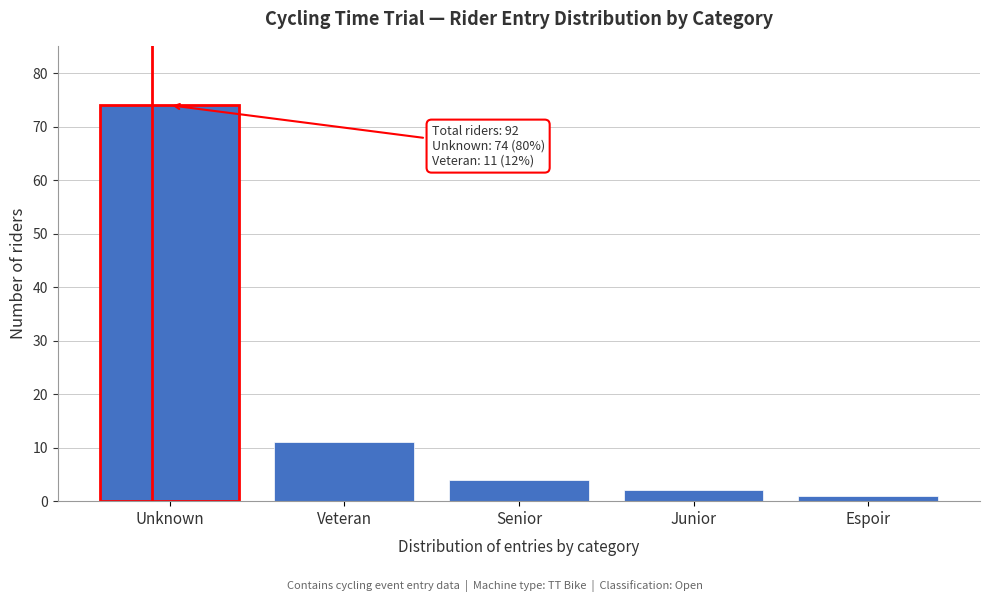

Reading left to right, what are all the values shown in this chart?

Unknown=74	Veteran=11	Senior=4	Junior=2	Espoir=1